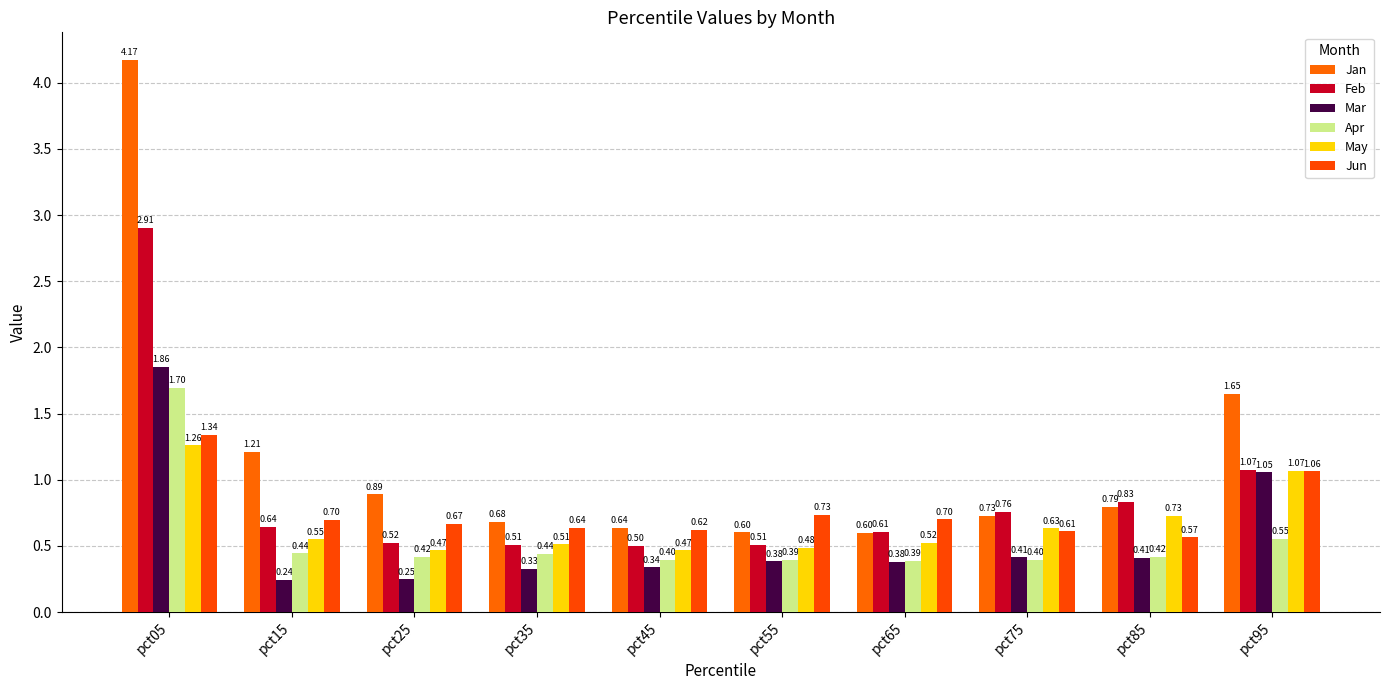

How many bars are there in total?

60